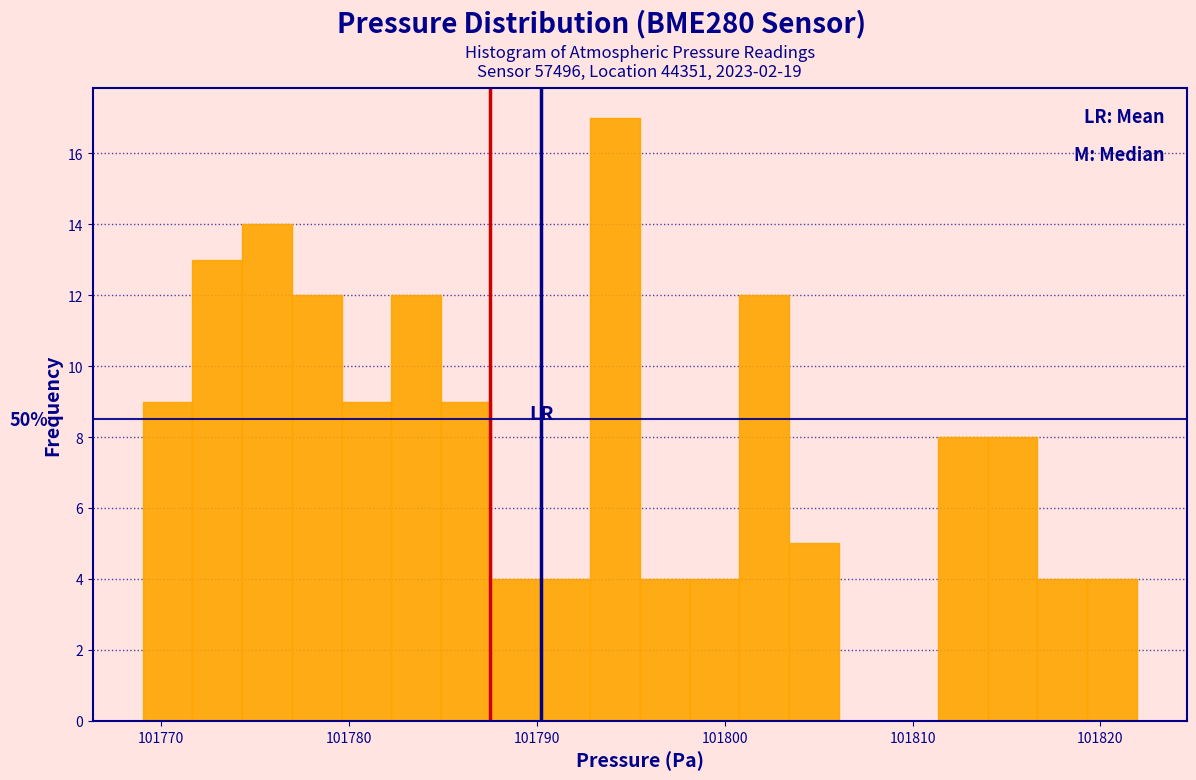

Read against the x-axis, roughly where is the centre of the tallest bar?

101794